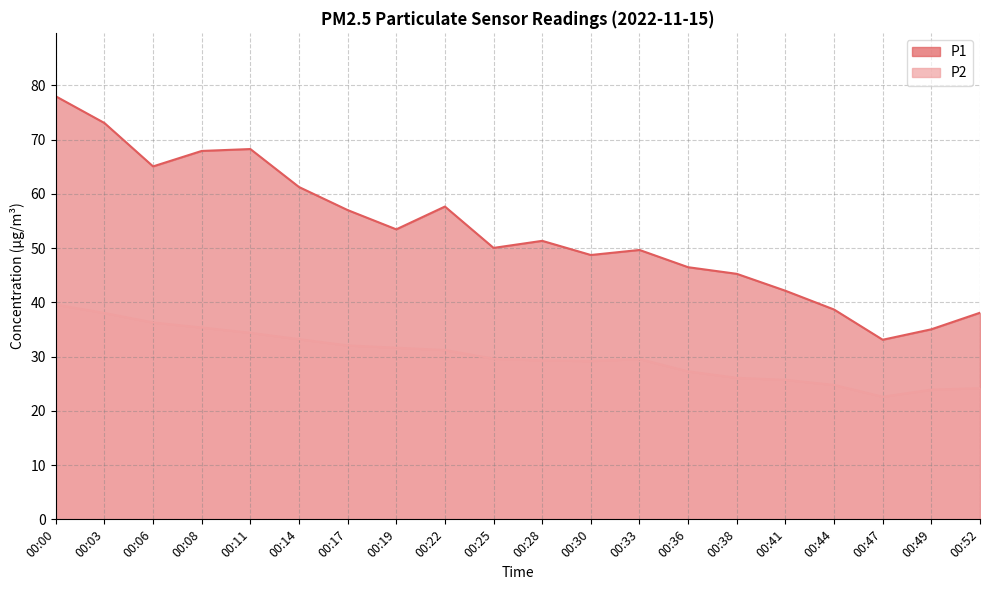

Does the chart have visible grid lines?

Yes